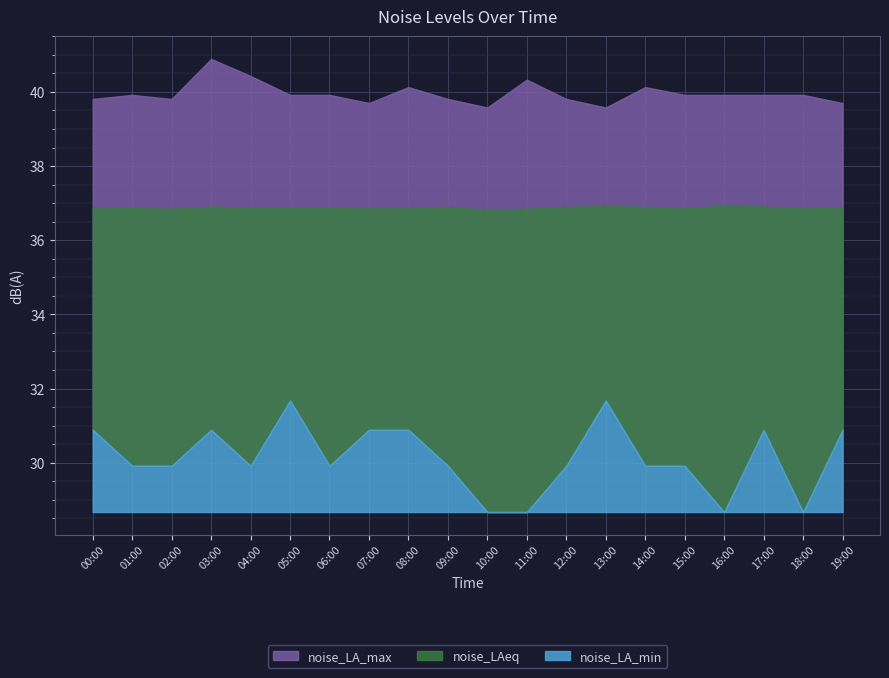

Reading left to right, extract all data points from this chart.

noise_LAeq: 00:00=36.9	01:00=36.9	02:00=36.9	03:00=36.9	04:00=36.9	05:00=36.9	06:00=36.9	07:00=36.9	08:00=36.9	09:00=36.9	10:00=36.8	11:00=36.9	12:00=36.9	13:00=36.9	14:00=36.9	15:00=36.9	16:00=36.9	17:00=36.9	18:00=36.9	19:00=36.9
noise_LA_max: 00:00=39.8	01:00=39.9	02:00=39.8	03:00=40.9	04:00=40.4	05:00=39.9	06:00=39.9	07:00=39.7	08:00=40.1	09:00=39.8	10:00=39.6	11:00=40.3	12:00=39.8	13:00=39.6	14:00=40.1	15:00=39.9	16:00=39.9	17:00=39.9	18:00=39.9	19:00=39.7
noise_LA_min: 00:00=30.9	01:00=29.9	02:00=29.9	03:00=30.9	04:00=29.9	05:00=31.7	06:00=29.9	07:00=30.9	08:00=30.9	09:00=29.9	10:00=28.7	11:00=28.7	12:00=29.9	13:00=31.7	14:00=29.9	15:00=29.9	16:00=28.7	17:00=30.9	18:00=28.7	19:00=30.9